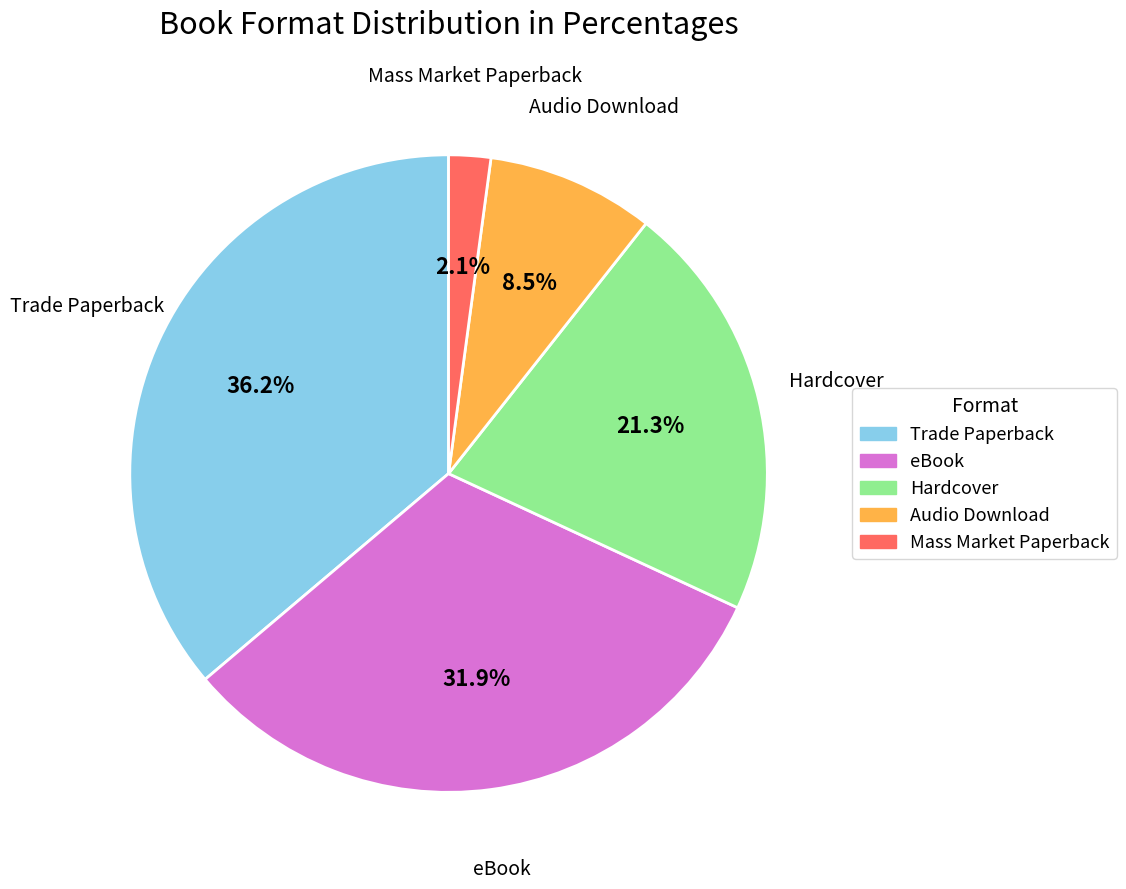

What is the total percentage of Audio Download and Mass Market Paperback?

10.6%